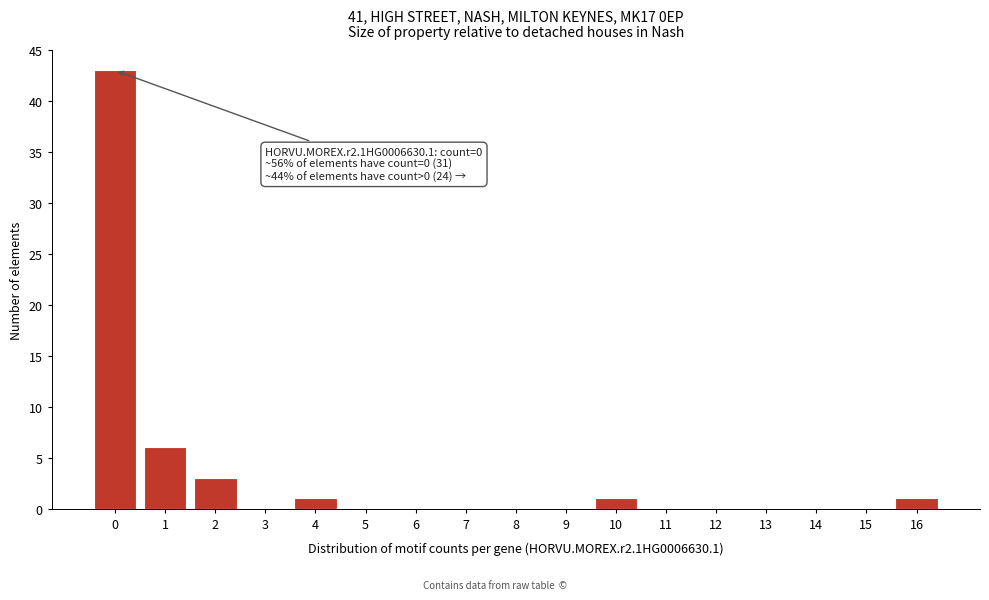

Reading left to right, extract all data points from this chart.

0=43	1=6	2=3	3=0	4=1	5=0	6=0	7=0	8=0	9=0	10=1	11=0	12=0	13=0	14=0	15=0	16=1